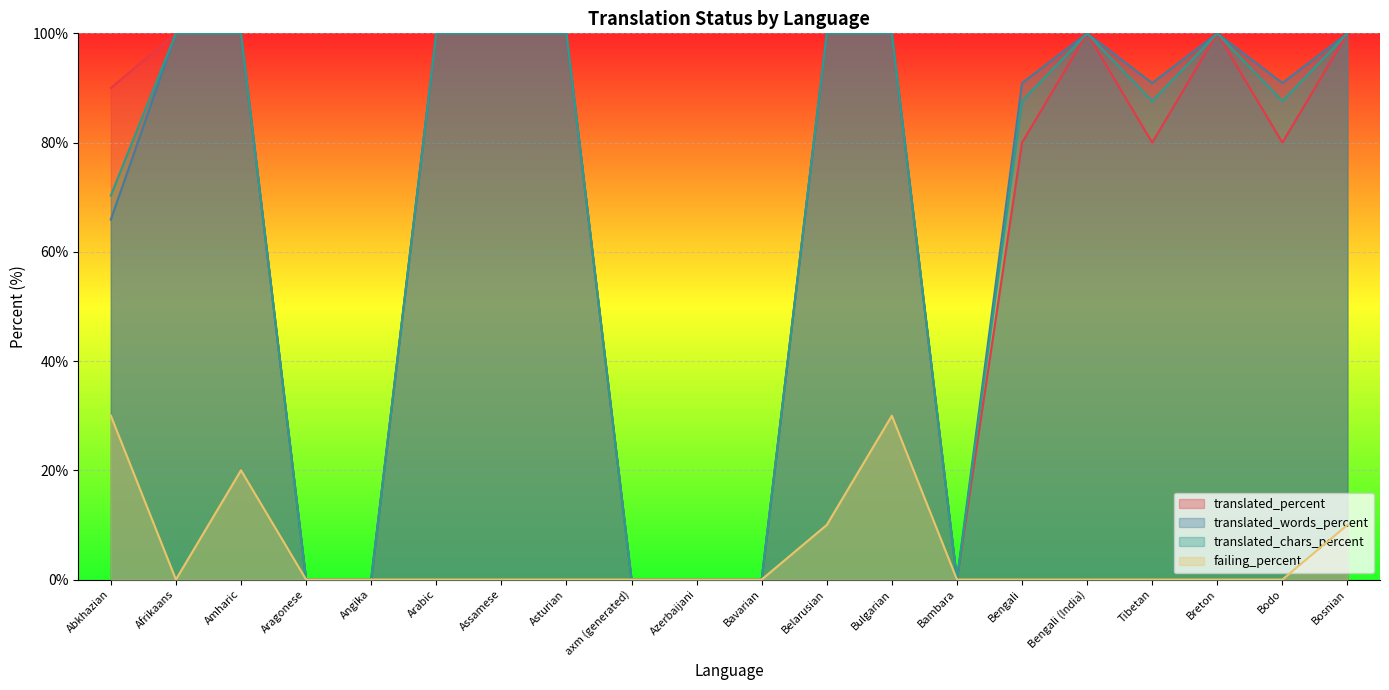

What position from the right is Bavarian?

10